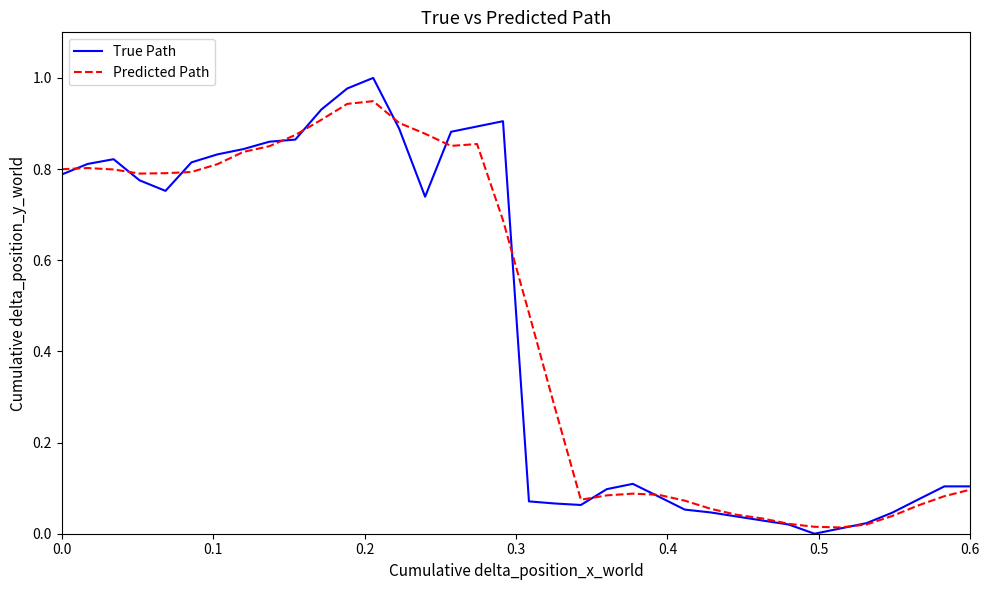

Does the chart display data point markers on the line(s)?

No